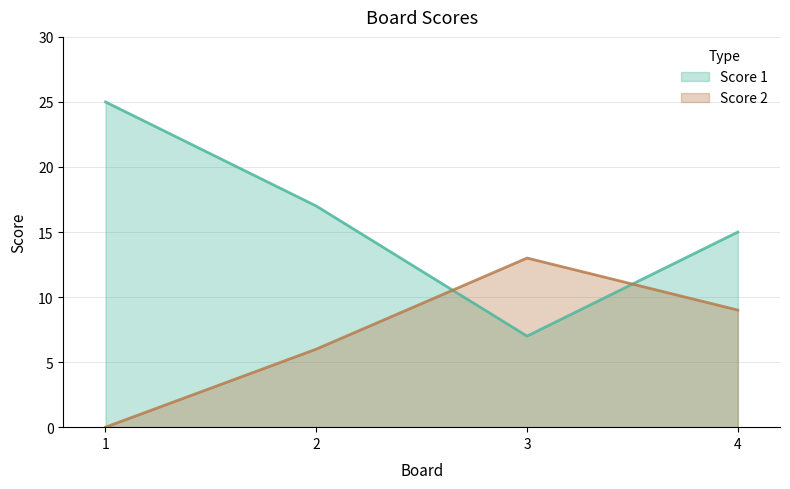

Which series has the widest spread of values?

Score 1